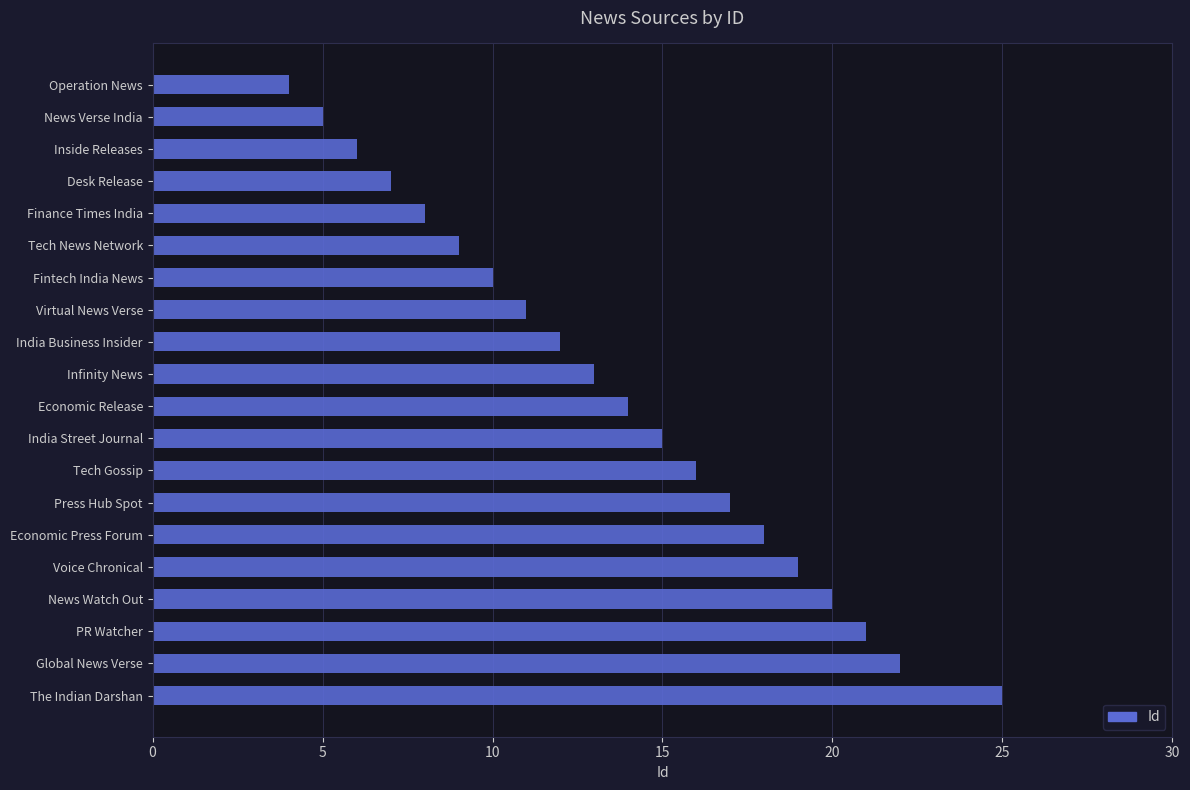

Reading bottom to top, transcribe all the data shown in this chart.

25	22	21	20	19	18	17	16	15	14	13	12	11	10	9	8	7	6	5	4